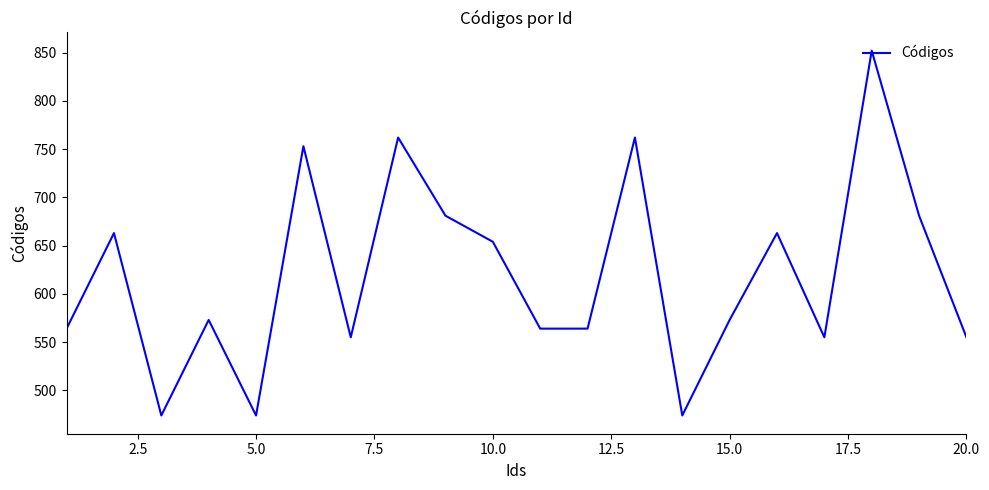

What is the smallest value displayed?

474